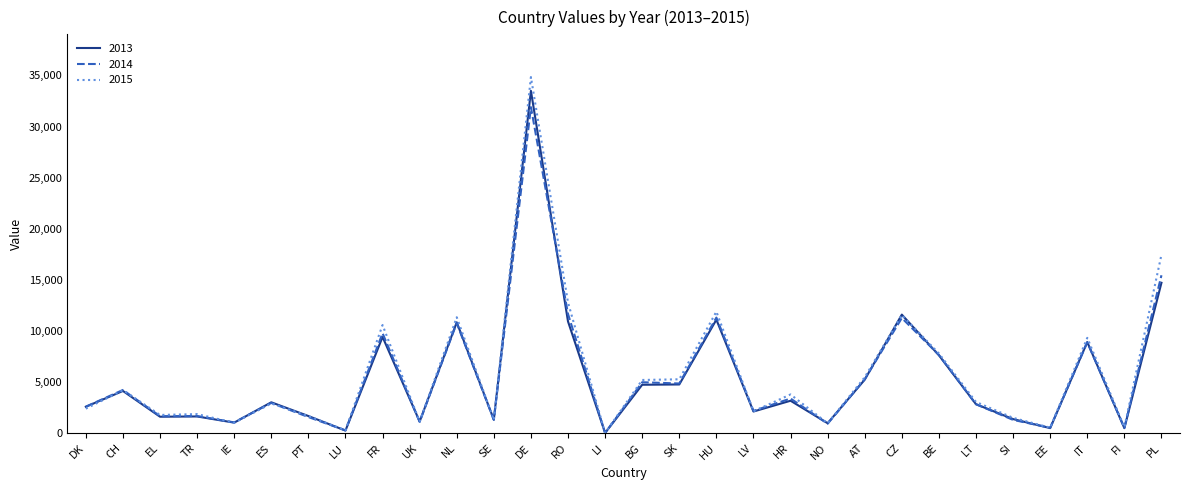

At how many categories does at least one series exceed 27789?

1